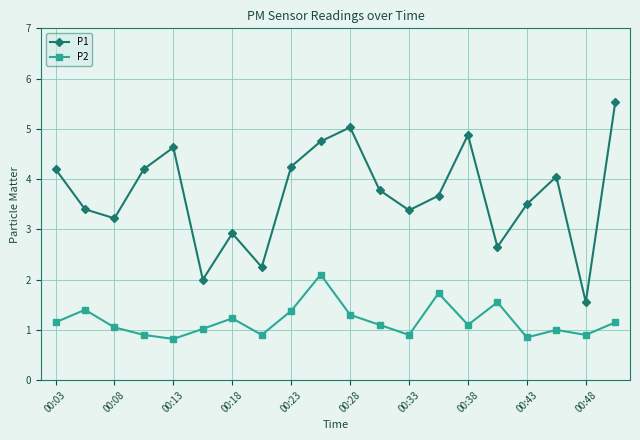

Which series has the largest total across all categories?

P1